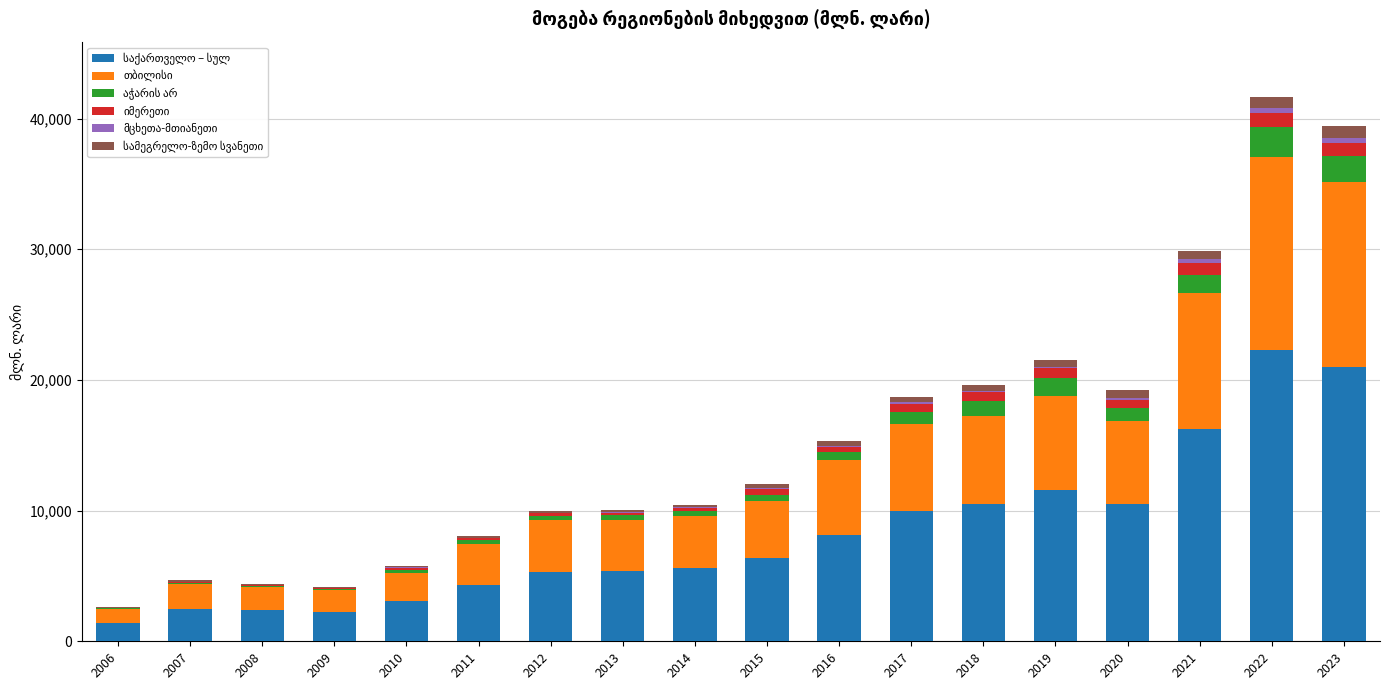

Reading left to right, list all the values displayed in this chart.

საქართველო – სულ: 2006=1431.5	2007=2502.6	2008=2396.1	2009=2247.6	2010=3079.2	2011=4327.6	2012=5276.7	2013=5379.1	2014=5642.8	2015=6371.9	2016=8135.9	2017=10003.1	2018=10532.2	2019=11599.6	2020=10499.4	2021=16224.3	2022=22316.5	2023=20996.6
თბილისი: 2006=1016.4	2007=1858.0	2008=1726.1	2009=1659.5	2010=2135.0	2011=3142.0	2012=4015.4	2013=3901.4	2014=3908.6	2015=4337.0	2016=5723.7	2017=6602.0	2018=6680.4	2019=7135.5	2020=6336.3	2021=10418.4	2022=14735.7	2023=14163.7
აჭარის არ: 2006=74.7	2007=120.5	2008=112.5	2009=85.7	2010=255.2	2011=278.0	2012=321.1	2013=377.7	2014=402.0	2015=477.5	2016=647.6	2017=911.3	2018=1197.8	2019=1418.4	2020=1028.6	2021=1360.2	2022=2275.5	2023=1990.6
იმერეთი: 2006=33.2	2007=66.3	2008=87.3	2009=72.1	2010=167.9	2011=141.7	2012=173.4	2013=167.0	2014=225.1	2015=467.5	2016=329.8	2017=646.6	2018=651.1	2019=736.6	2020=610.2	2021=944.1	2022=1132.3	2023=973.5
მცხეთა-მთიანეთი: 2006=27.1	2007=15.6	2008=7.9	2009=10.0	2010=9.6	2011=20.8	2012=29.6	2013=62.8	2014=72.4	2015=103.0	2016=104.5	2017=110.4	2018=114.3	2019=125.6	2020=146.7	2021=287.8	2022=361.0	2023=418.2
სამეგრელო-ზემო სვანეთი: 2006=51.9	2007=89.0	2008=71.7	2009=98.8	2010=107.2	2011=142.1	2012=141.5	2013=143.8	2014=187.7	2015=245.9	2016=352.1	2017=410.7	2018=401.3	2019=541.3	2020=614.8	2021=599.5	2022=831.5	2023=871.5